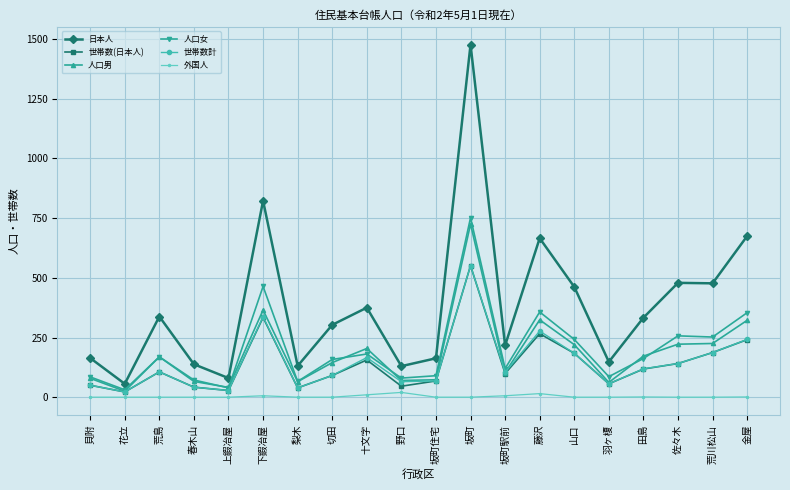

Read the 世帯数計 value at 山口.

184